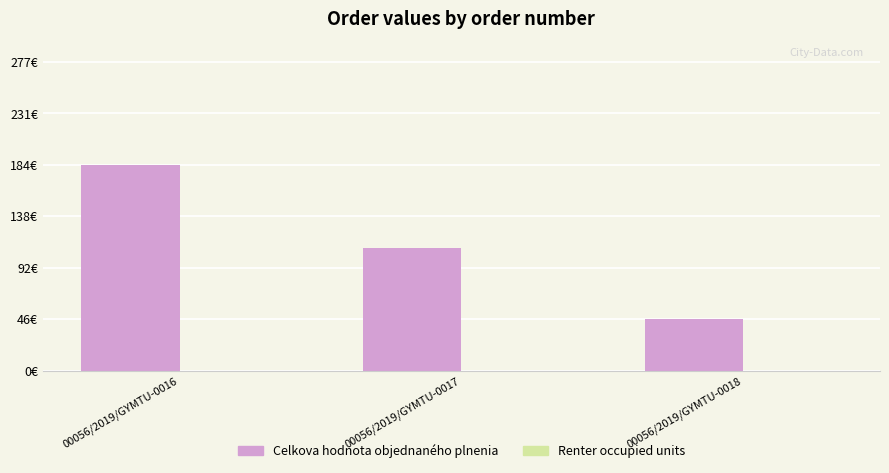

Does the chart contain any negative values?

No